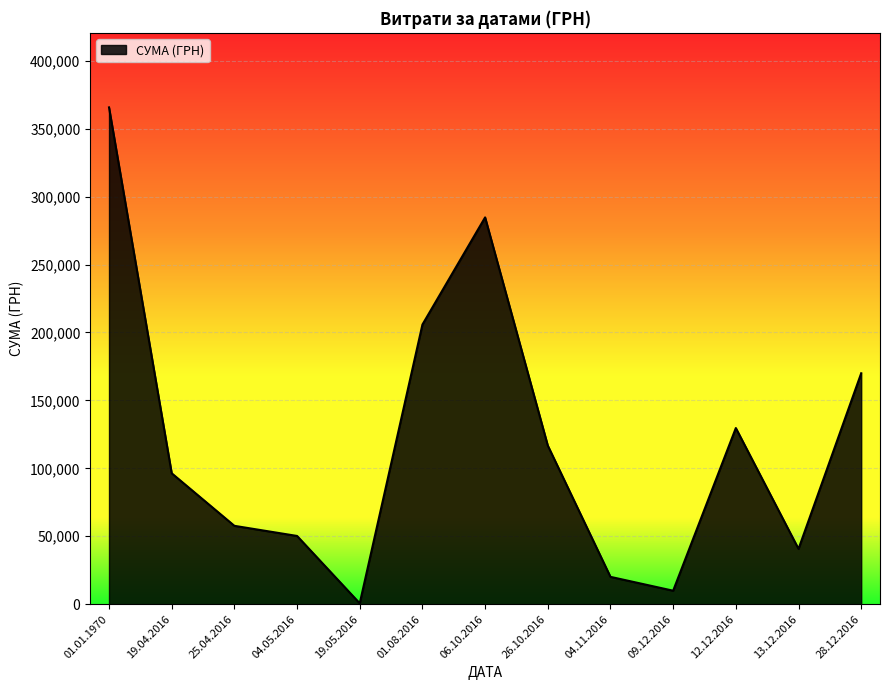

Which label corresponds to the largest value in the chart?

01.01.1970